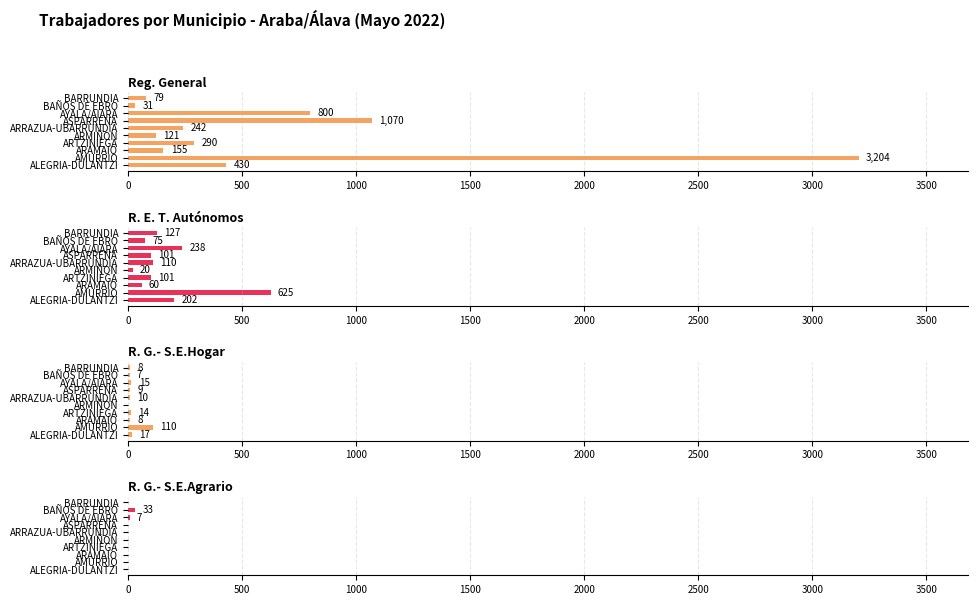

Which series has the largest range (max minus min)?

Reg. General